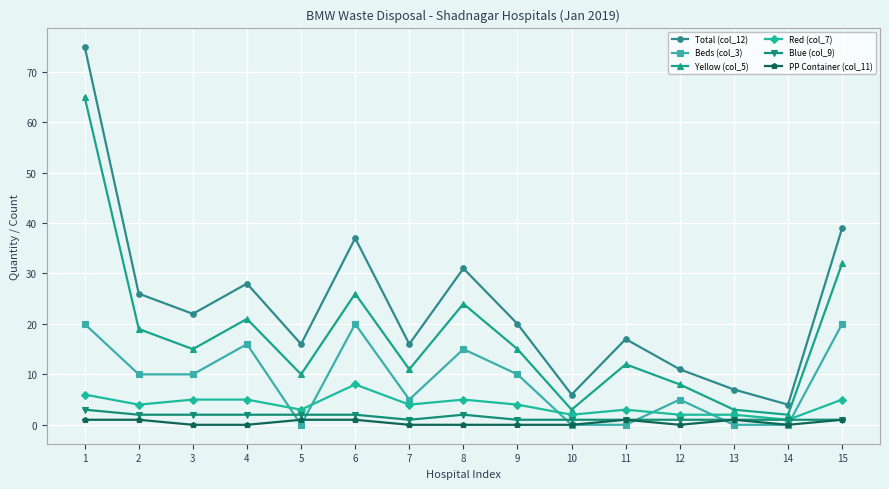

True or false: Yellow (col_5) and Beds (col_3) intersect in this chart.

False